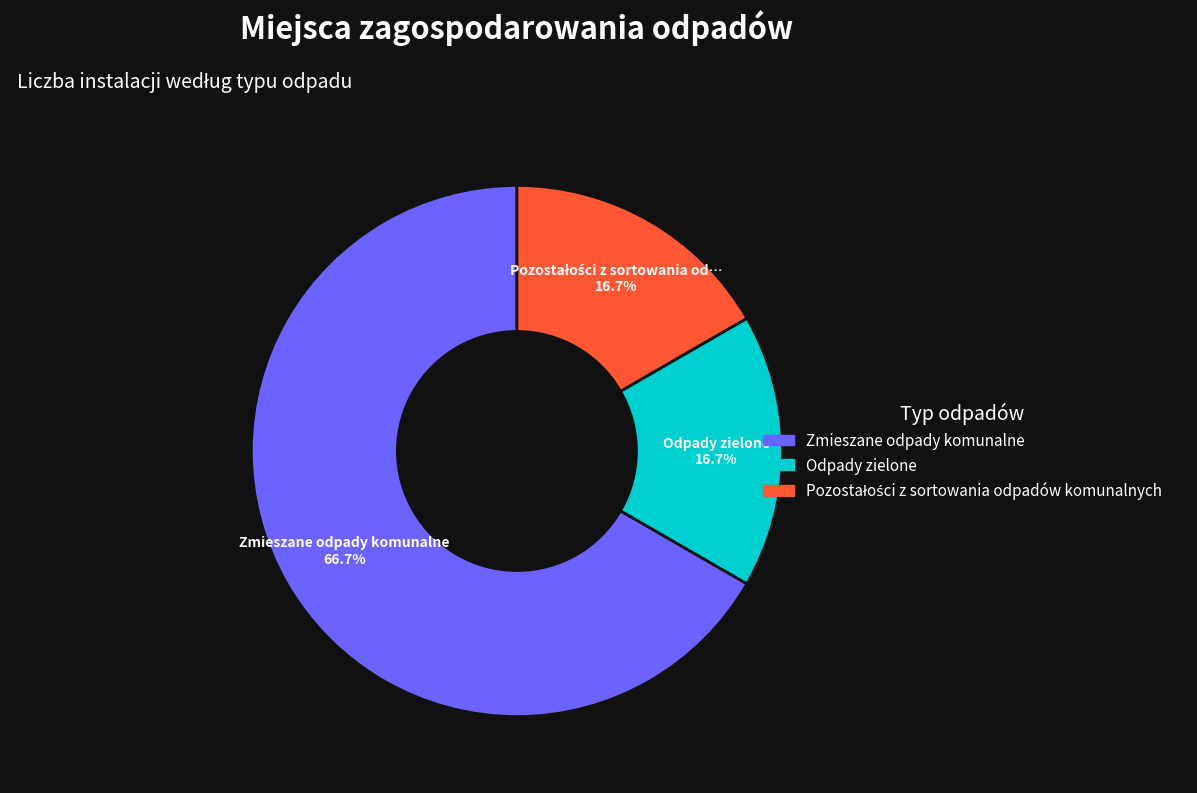

Does any single category account for the majority?

Yes